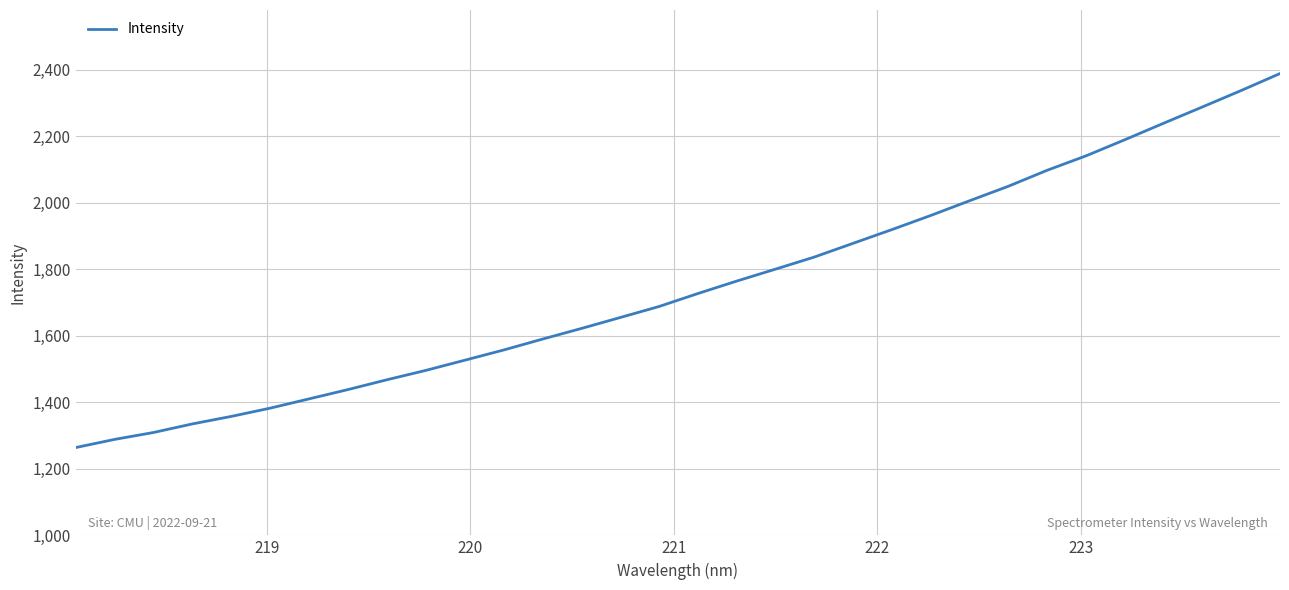

What is the difference between the second highest and second lowest values?

1048.9